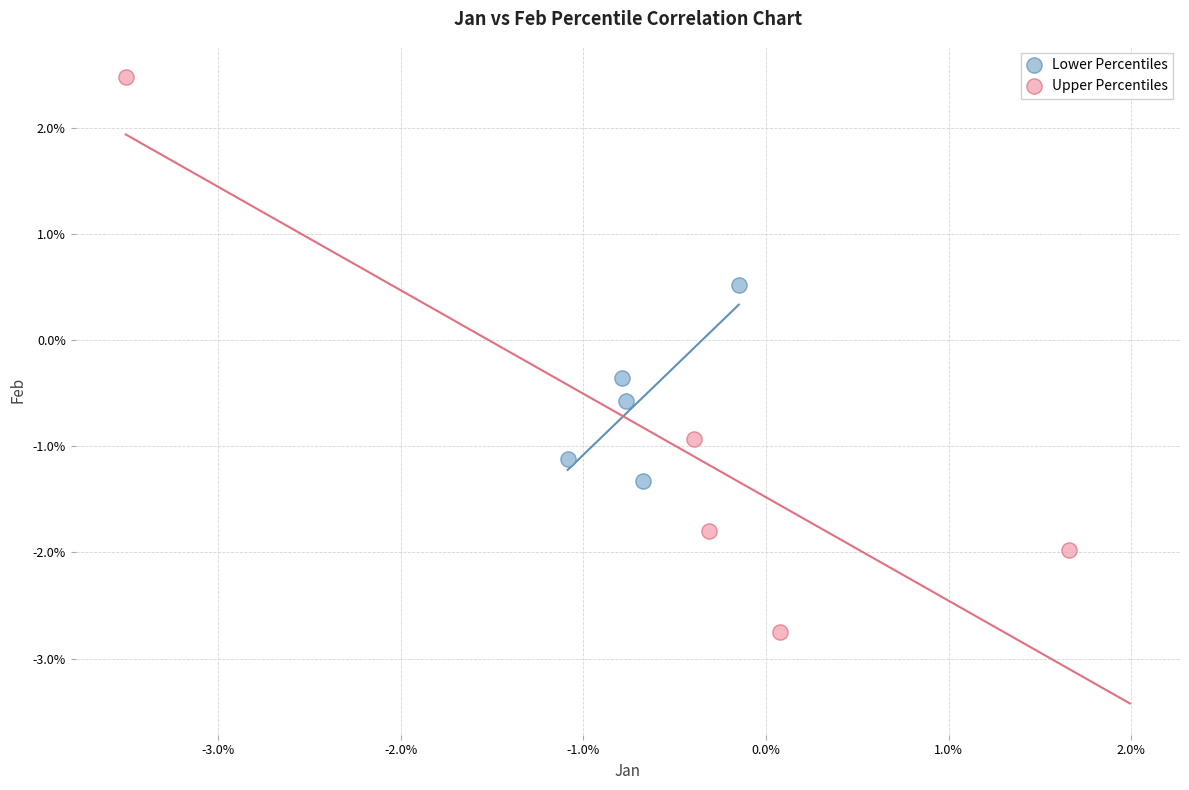

Which series has the widest spread of Y values?

Upper Percentiles